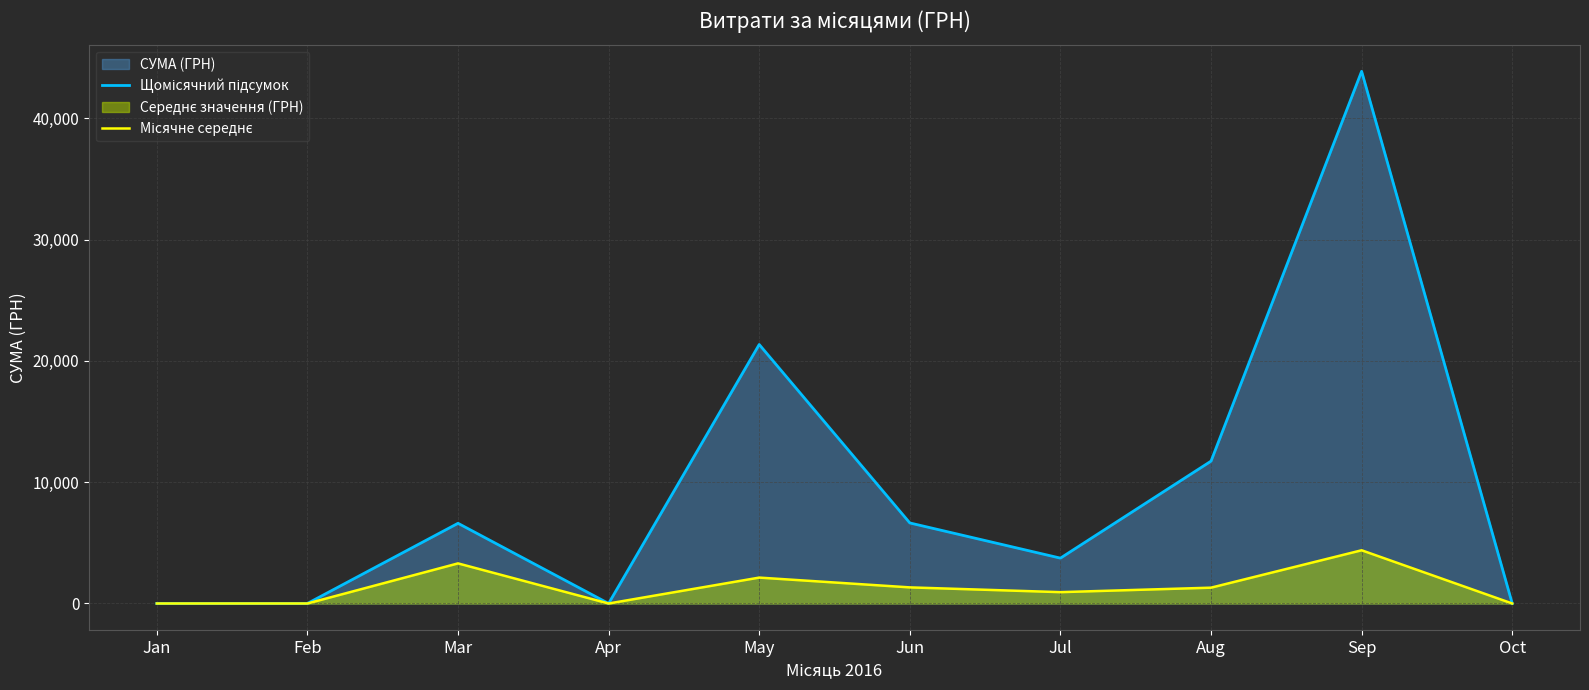

Reading right to left, transcribe all the data shown in this chart.

Щомісячний підсумок: Oct=0.0	Sep=43871.9	Aug=11735.0	Jul=3740.0	Jun=6640.0	May=21350.0	Apr=0.0	Mar=6611.0	Feb=0.0	Jan=0.0
Місячне середнє: Oct=0.0	Sep=4387.2	Aug=1303.9	Jul=935.0	Jun=1328.0	May=2135.0	Apr=0.0	Mar=3305.5	Feb=0.0	Jan=0.0